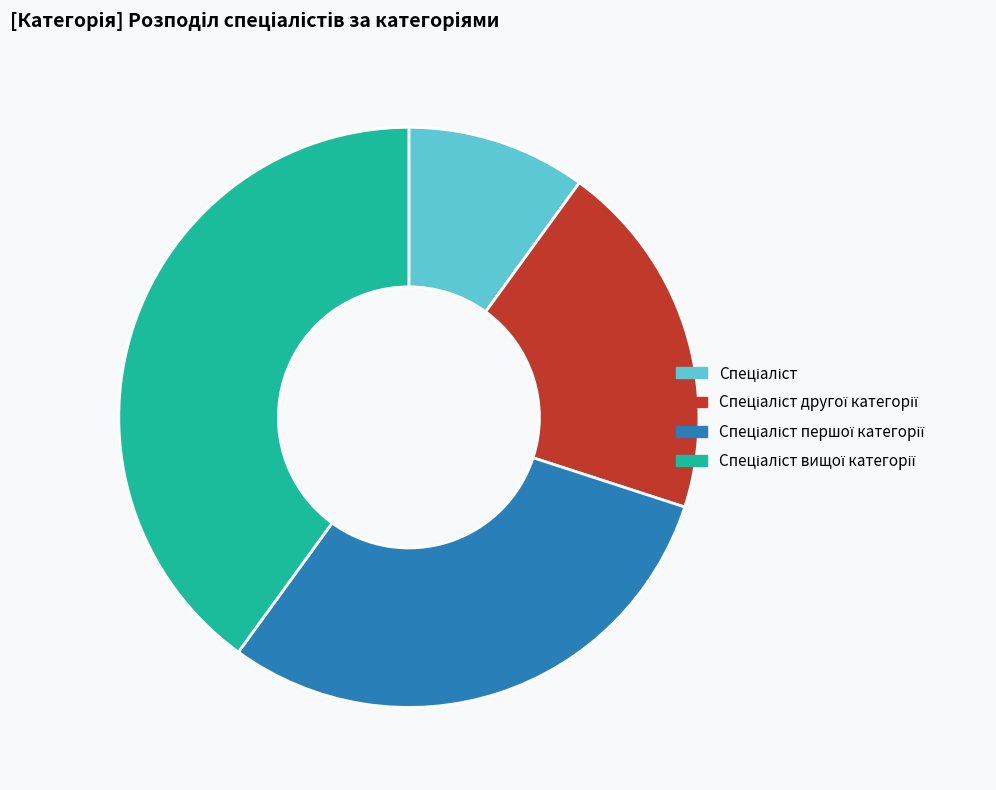

Does any single category account for the majority?

No